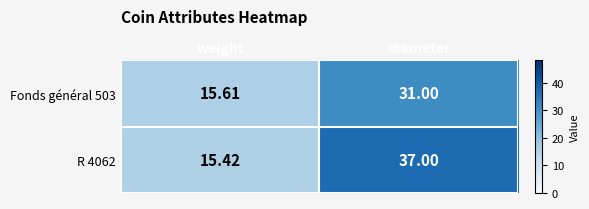

What is the greatest value displayed?

37.0